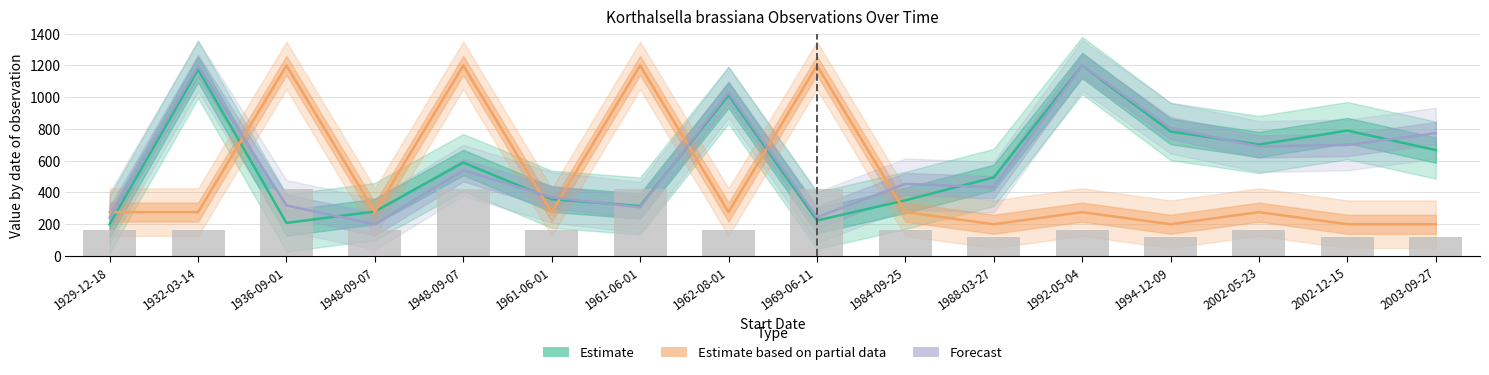

What is the maximum value for Forecast?

1200.0